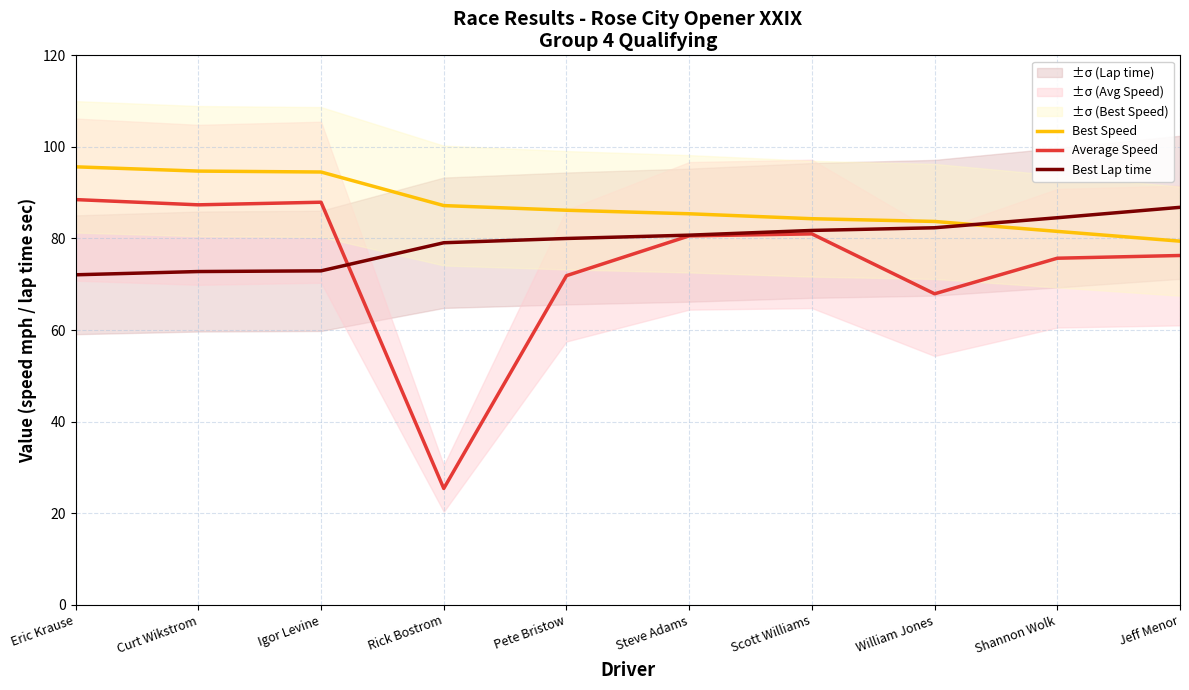

How many data points in Best Lap time are above 80?

6